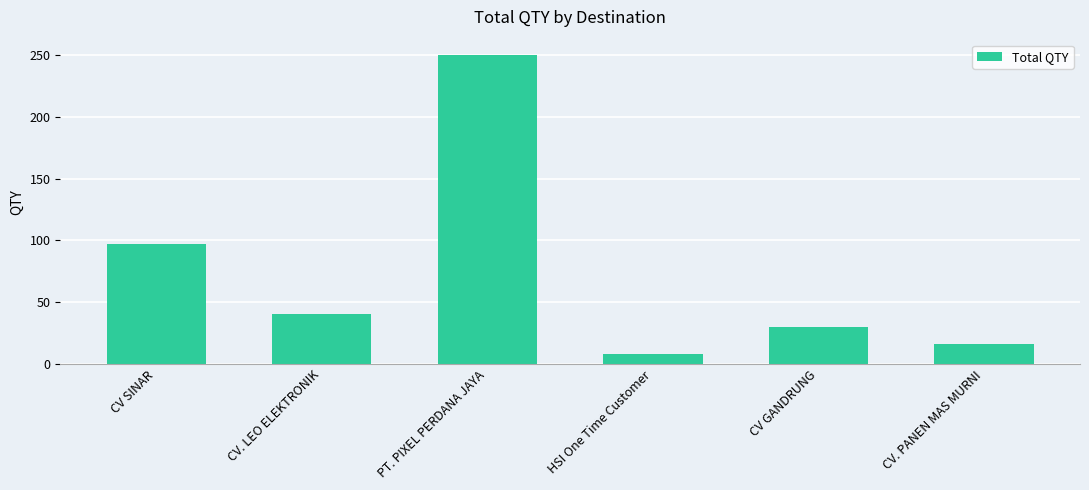

What is the label of the 2nd bar from the right?

CV GANDRUNG